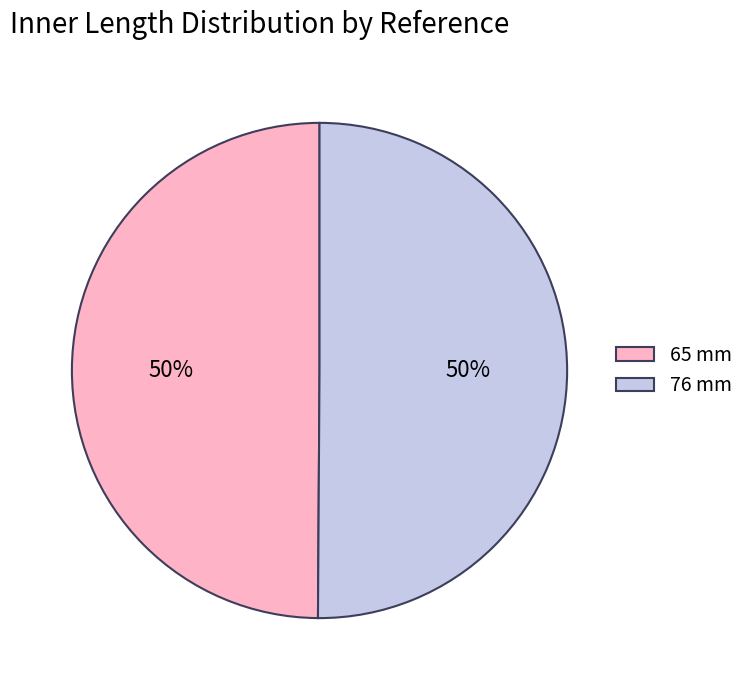

To the nearest percent, what percentage of the pie is 65 mm?

50%